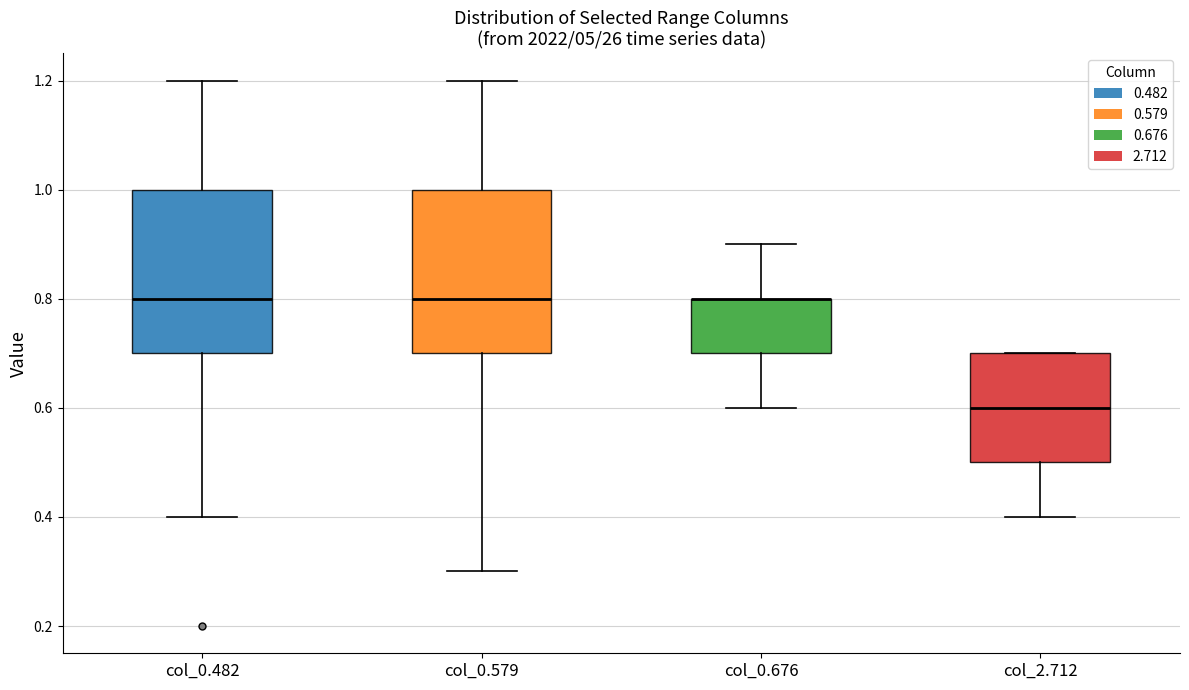

Reading left to right, transcribe this box plot: for each box, give where its median line is, the range the box spans, and where its two whiskers end, as read against the y-axis. The values are not printed on the chart, so give them approximately, as read against the axis.

col_0.482: median 0.8, box 0.7 to 1.0, whiskers 0.4 to 1.2
col_0.579: median 0.8, box 0.7 to 1.0, whiskers 0.3 to 1.2
col_0.676: median 0.8 (drawn on the box's upper edge), box 0.7 to 0.8, whiskers 0.6 to 0.9
col_2.712: median 0.6, box 0.5 to 0.7, whiskers 0.4 to 0.7